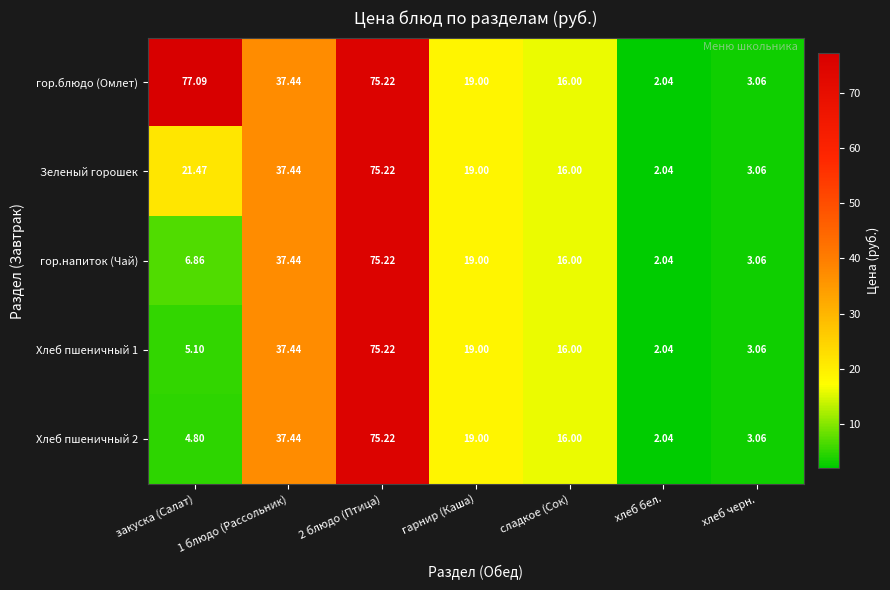

Where does the Зеленый горошек series first go above 19?

закуска (Салат)